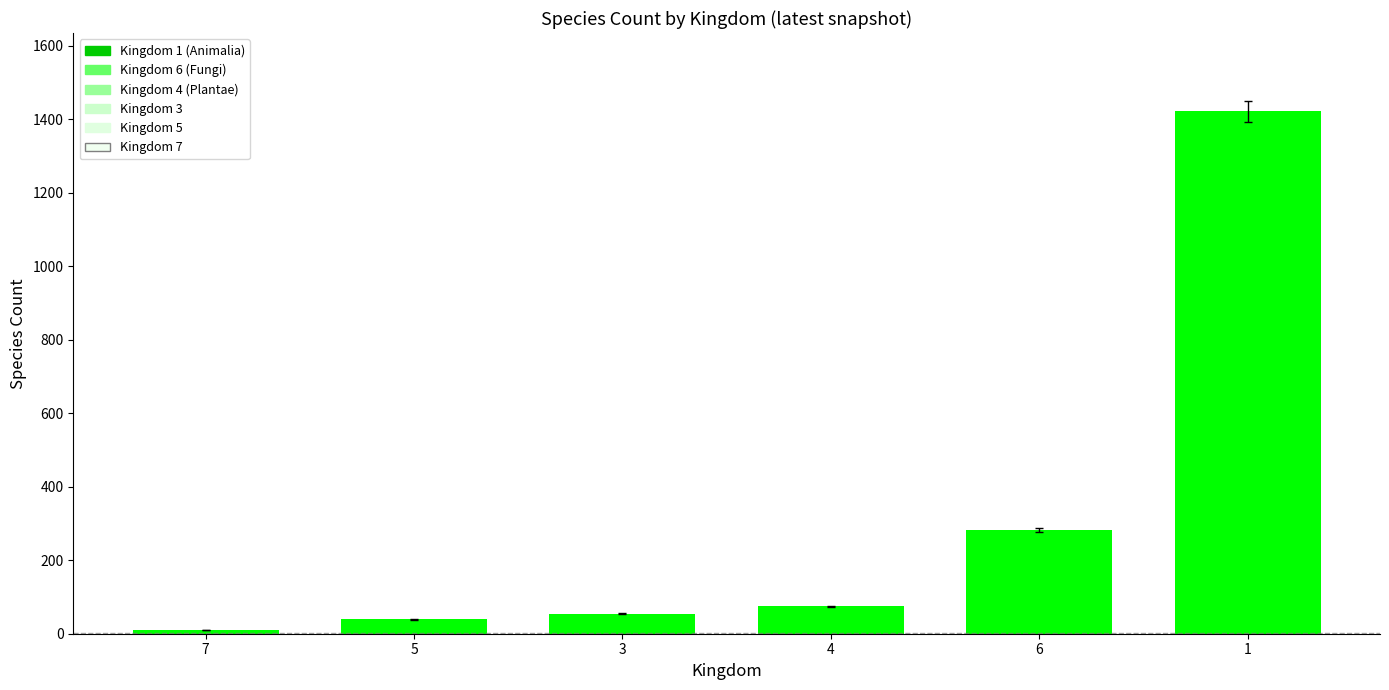

What is the sum of the values at 7 and 3?

65